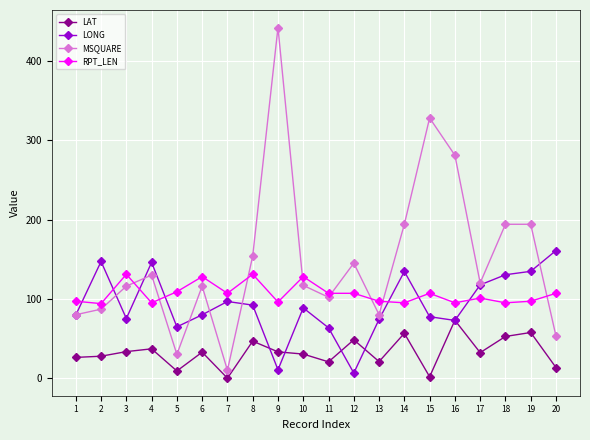

True or false: MSQUARE has more than 1 interior local peaks.

True